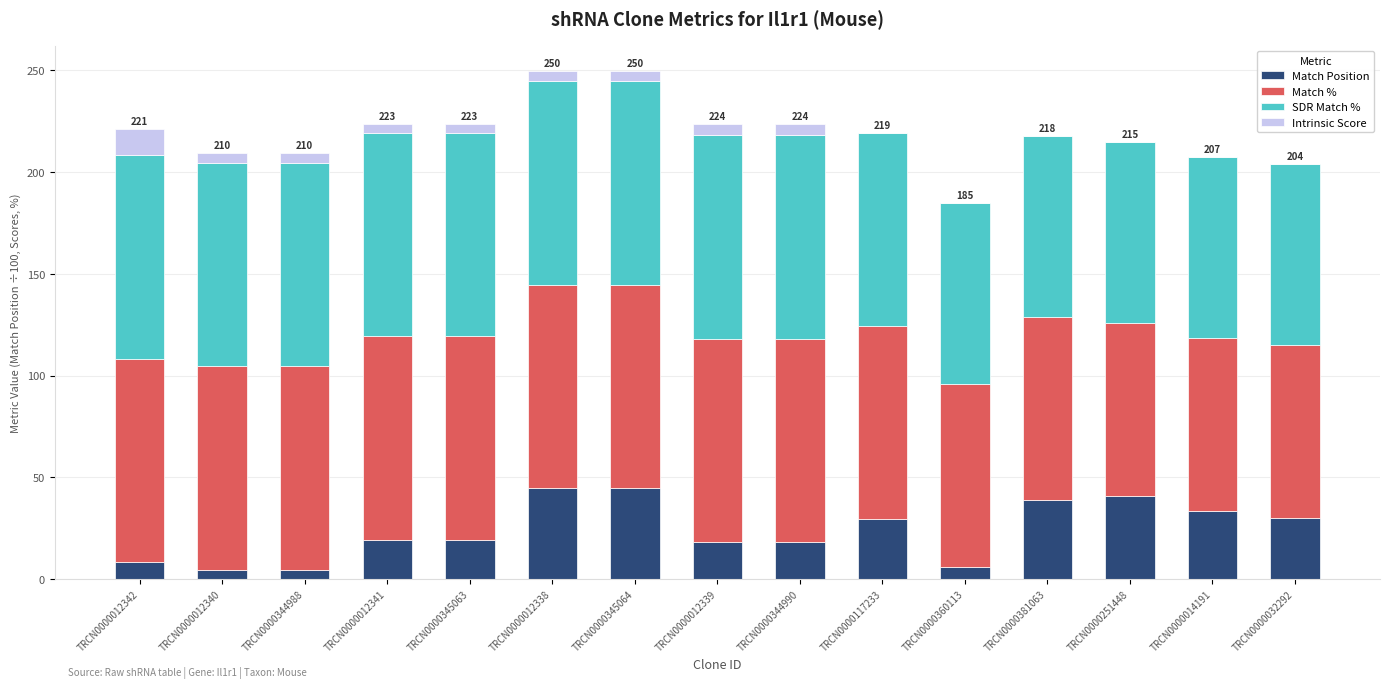

The Match Position series shows 33.3 at TRCN0000014191. True or false?

True